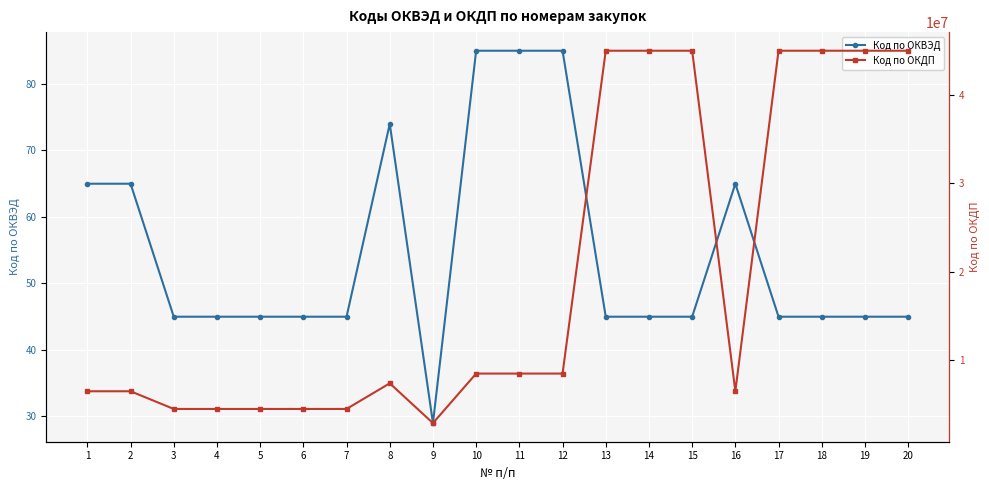

What is the smallest value displayed?

29